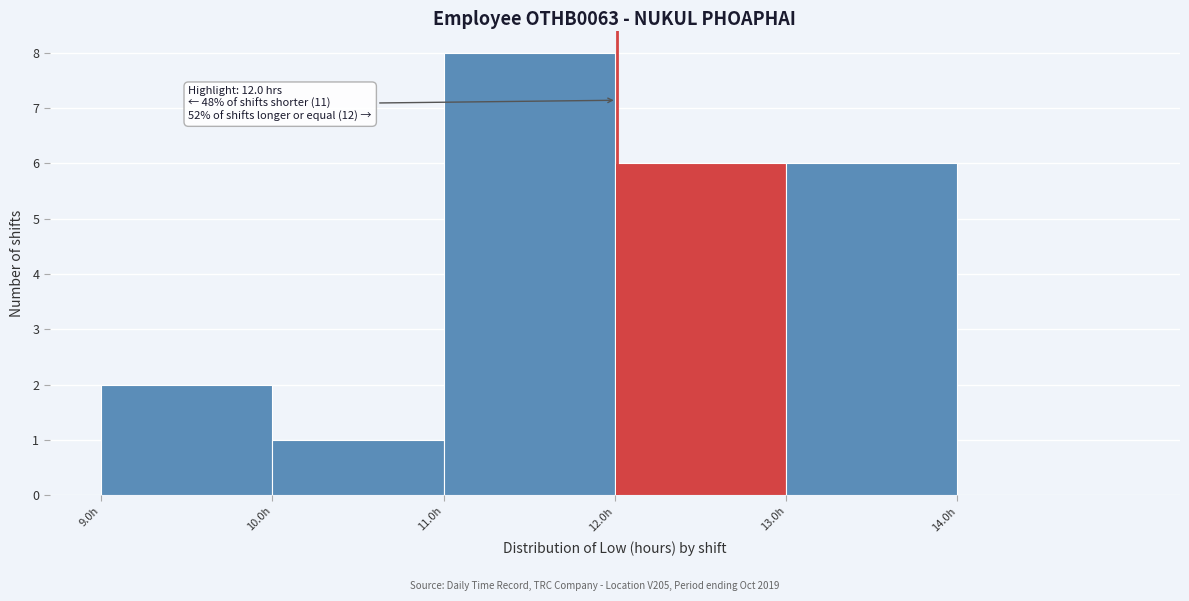

Over which range of the x-axis is the bar tallest?

10.99 to 11.99